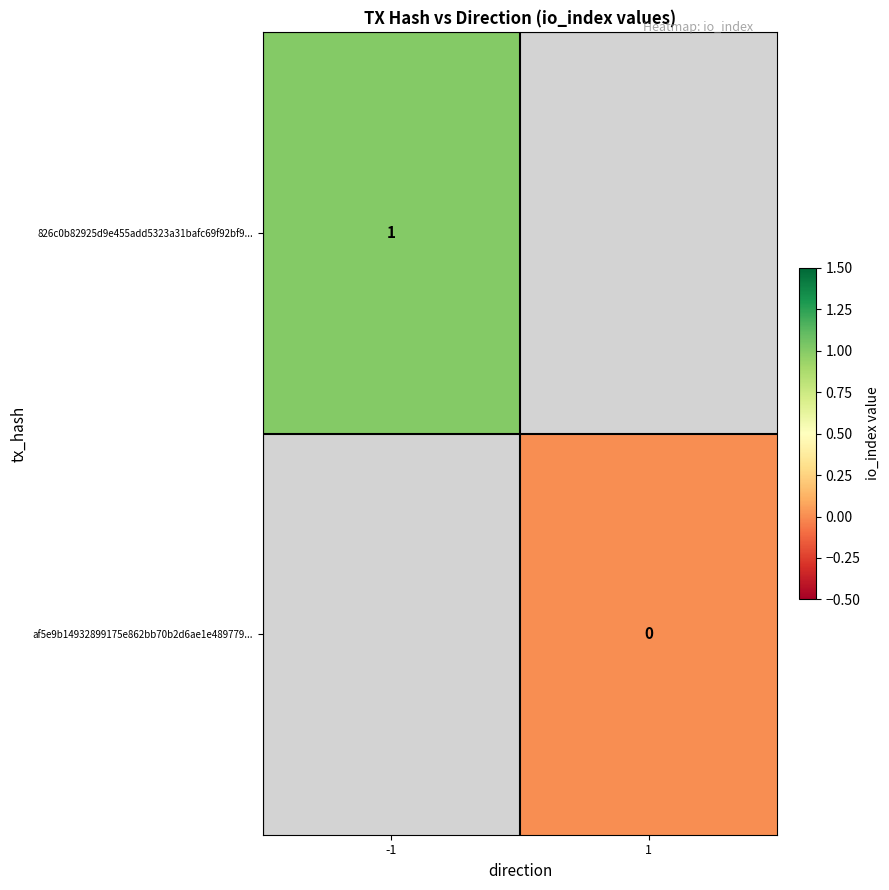

Is it true that 826c0b82925d9e455add5323a31bafc69f92bf9... equals 2 at -1?

False